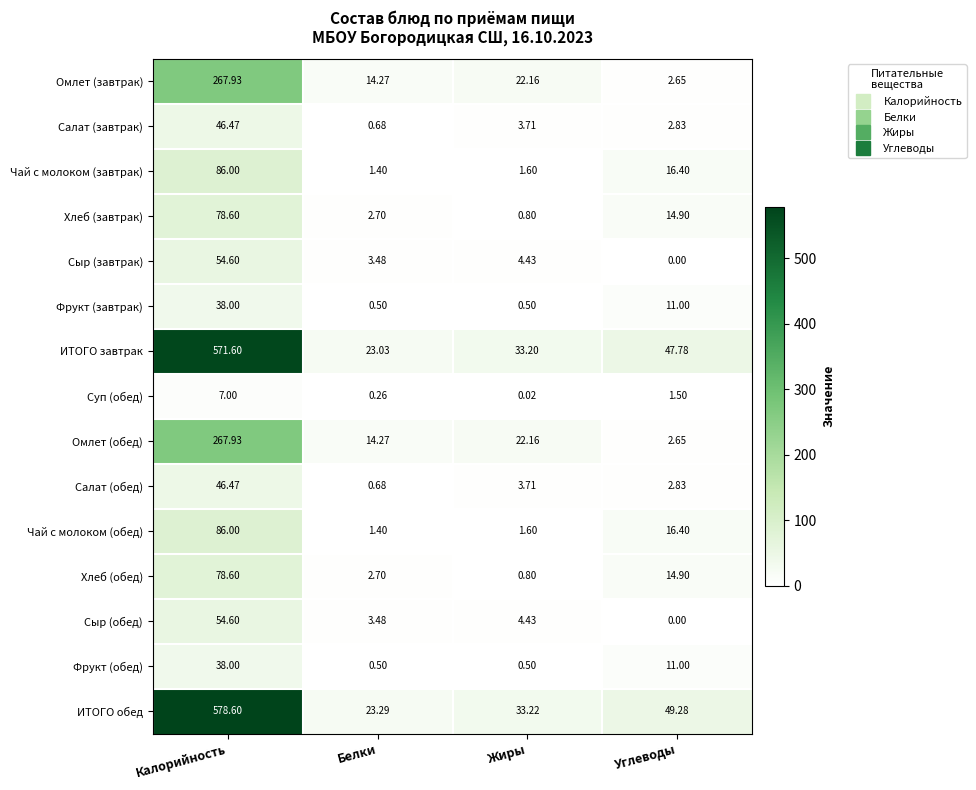

At which category is the sum across all series the highest?

Калорийность